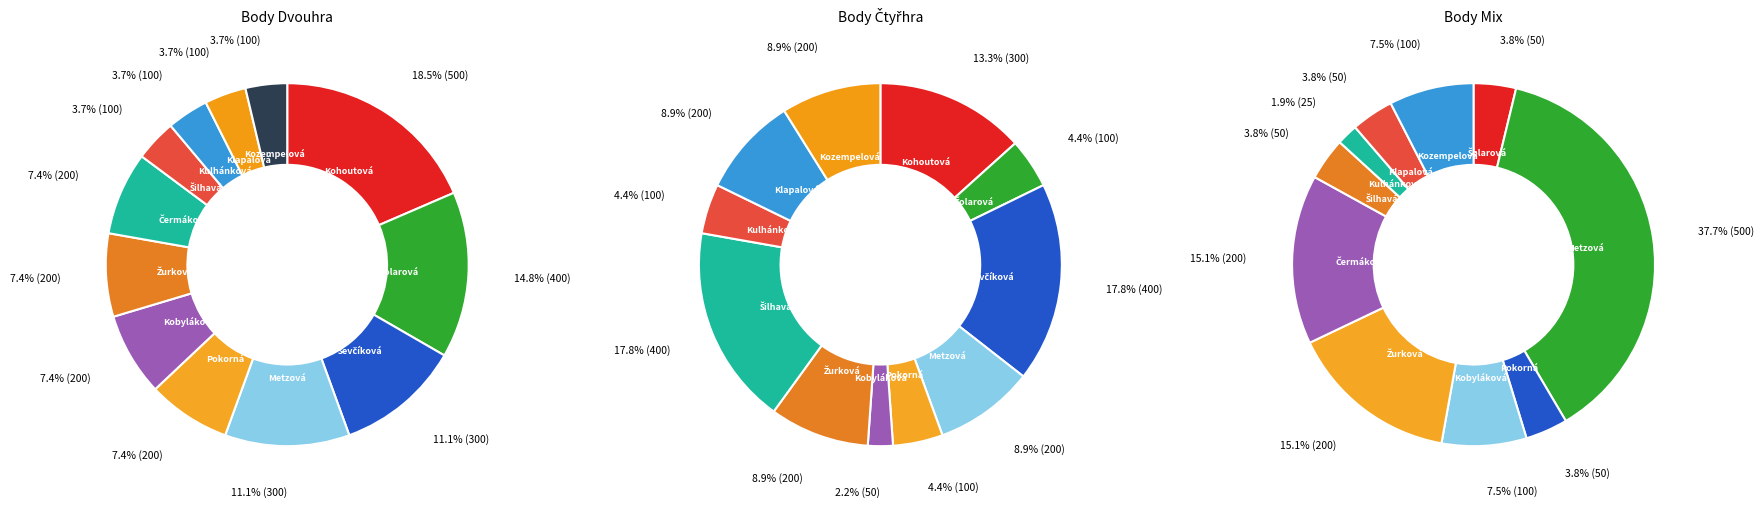

Does Klapalová Adéla account for over 50% of the chart?

No